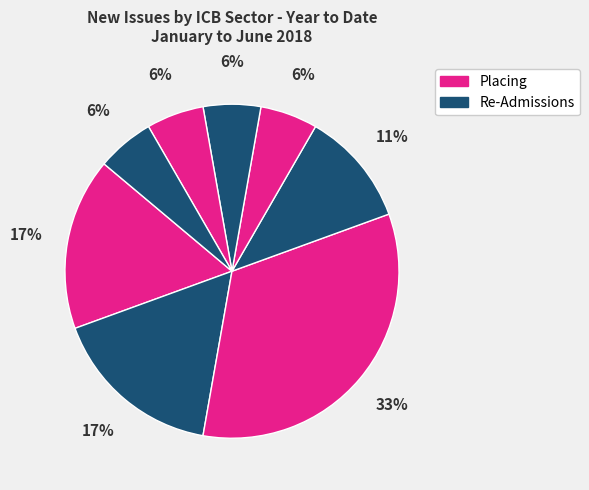

Is there a majority slice in this chart?

No